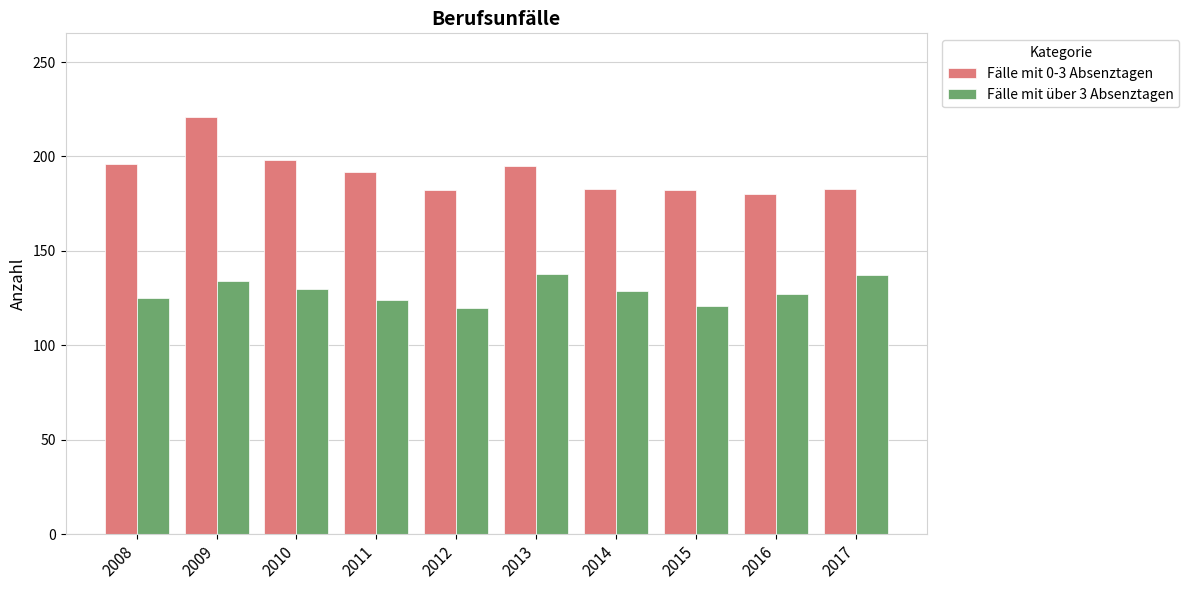

What are all the series names shown in the legend?

Fälle mit 0-3 Absenztagen, Fälle mit über 3 Absenztagen